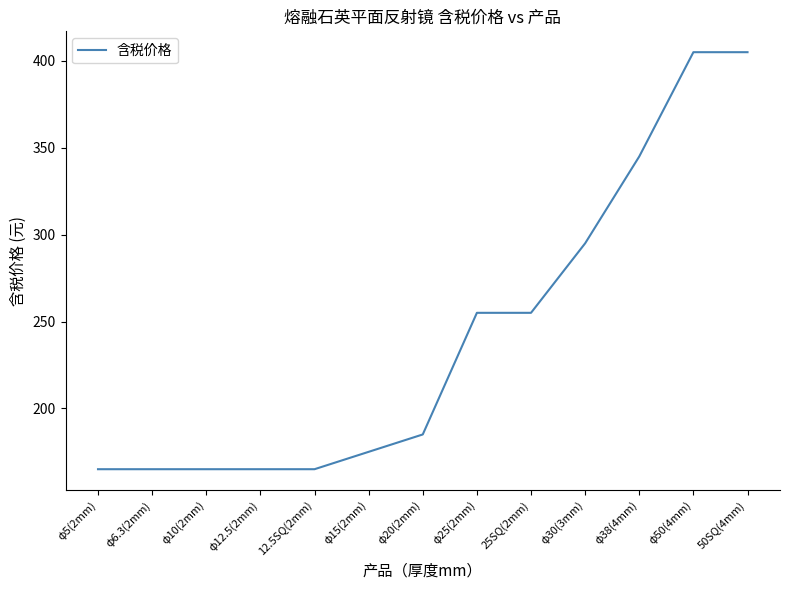

The value at φ20(2mm) is 185. True or false?

True